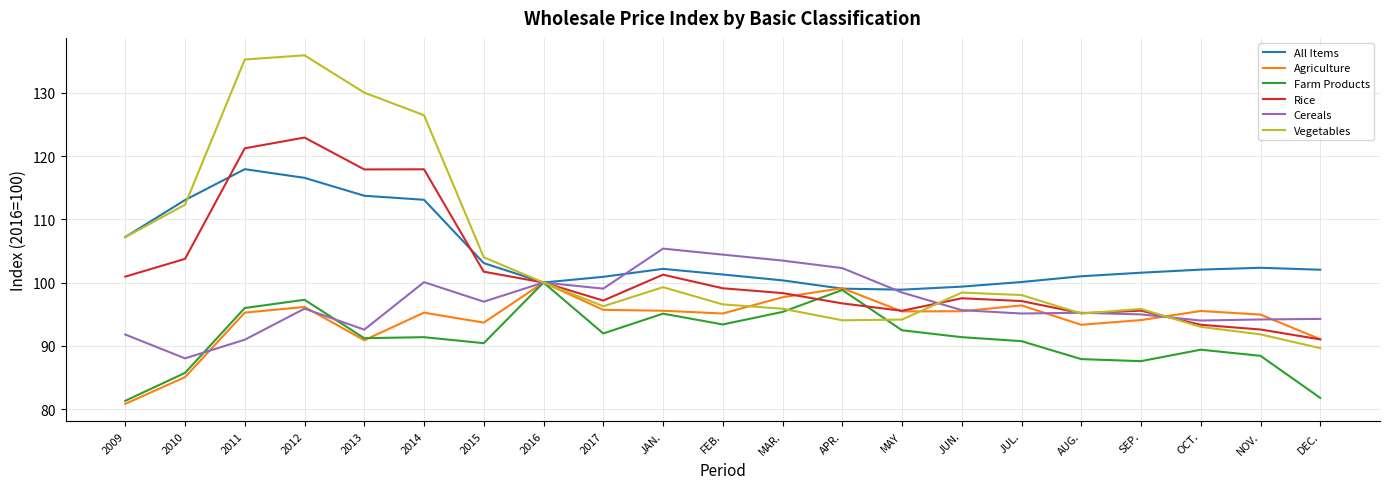

What position from the left is FEB.?

11